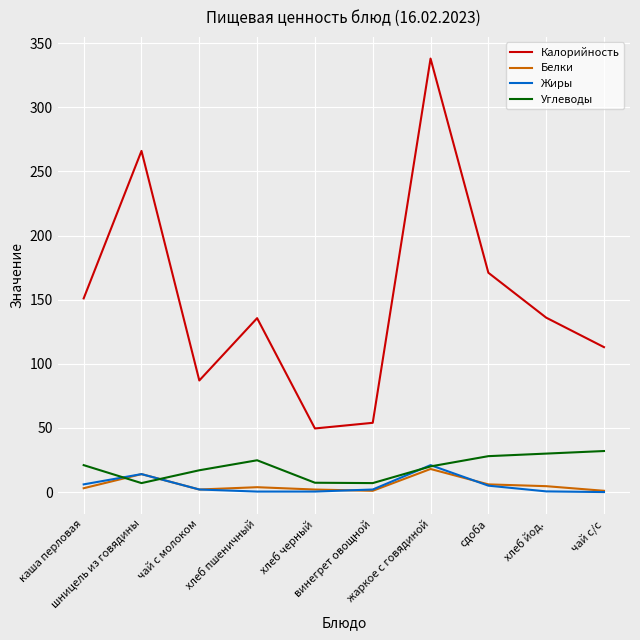

True or false: Жиры and Белки cross at least once.

True